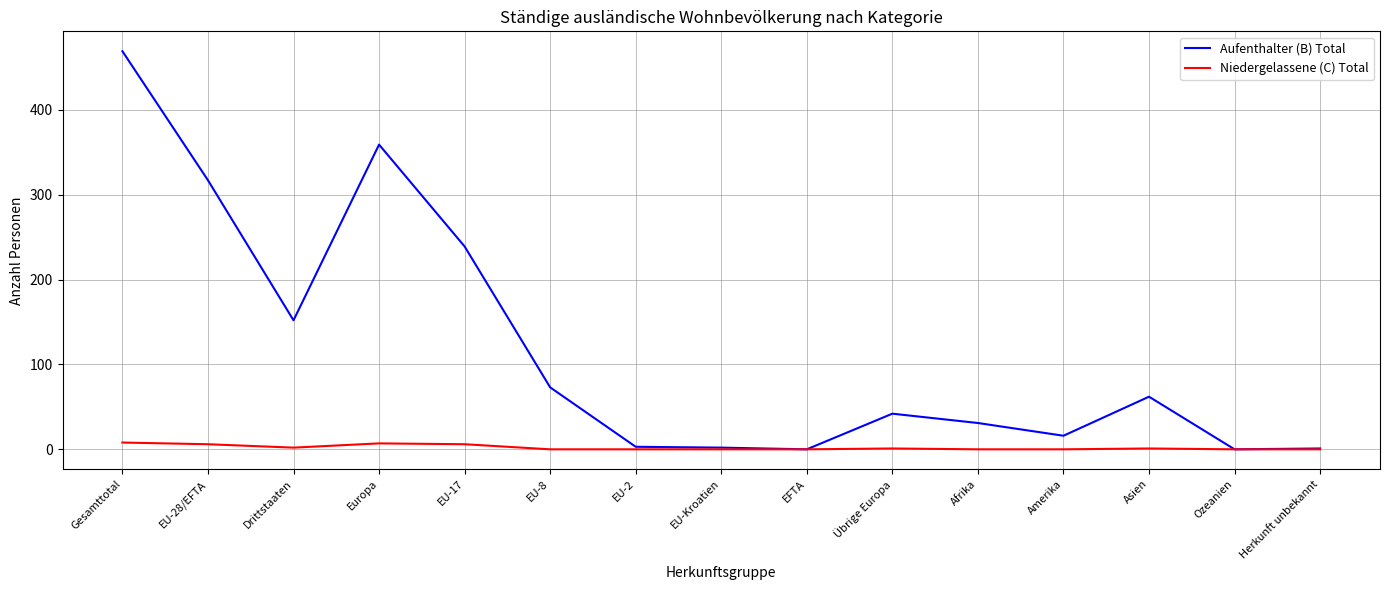

What is the total value across all series at Europa?

366